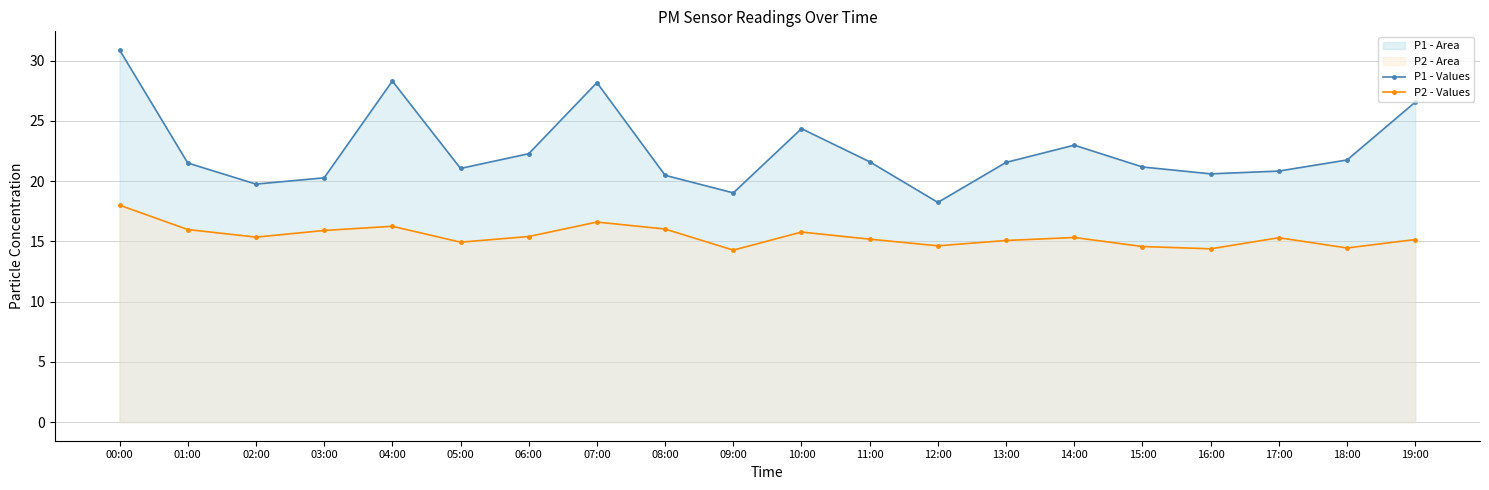

What is the sum of all P1 - Values values?

451.3